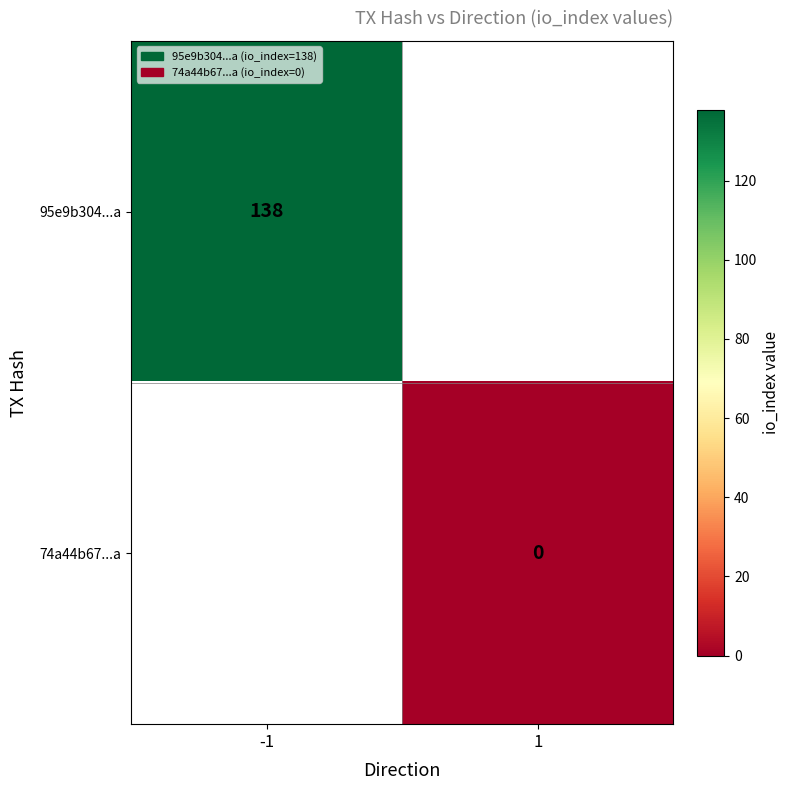

Is the value of 74a44b67...a at 1 greater than the value of 95e9b304...a at -1?

No